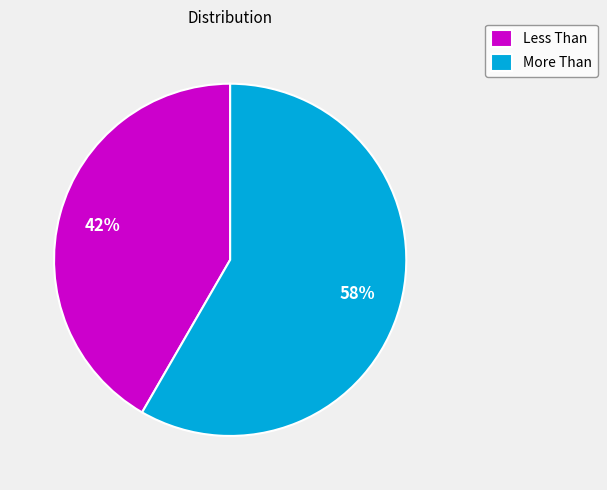

To the nearest percent, what is the combined percentage of More Than and Less Than?

100%